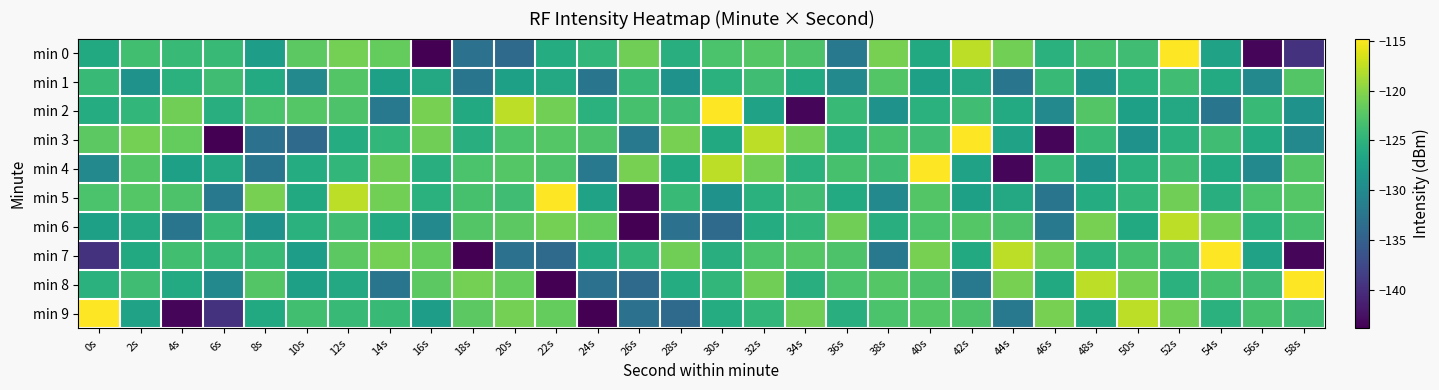

At which category is the sum across all series the highest?

52s